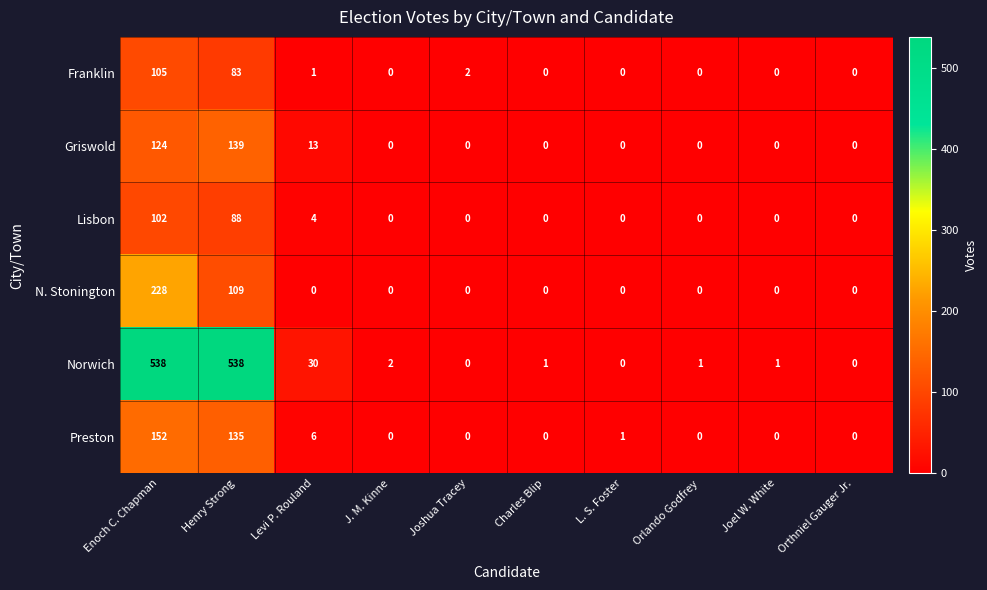

Rank the series by their maximum value, from highest to lowest.

Norwich, N. Stonington, Preston, Griswold, Franklin, Lisbon